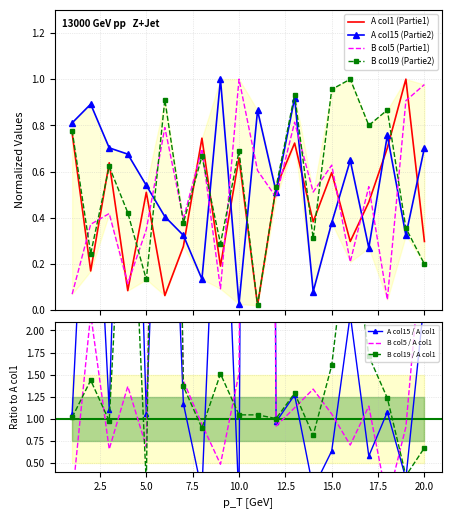

What is the value of the A_col15 point at the 11th from the left?

0.9